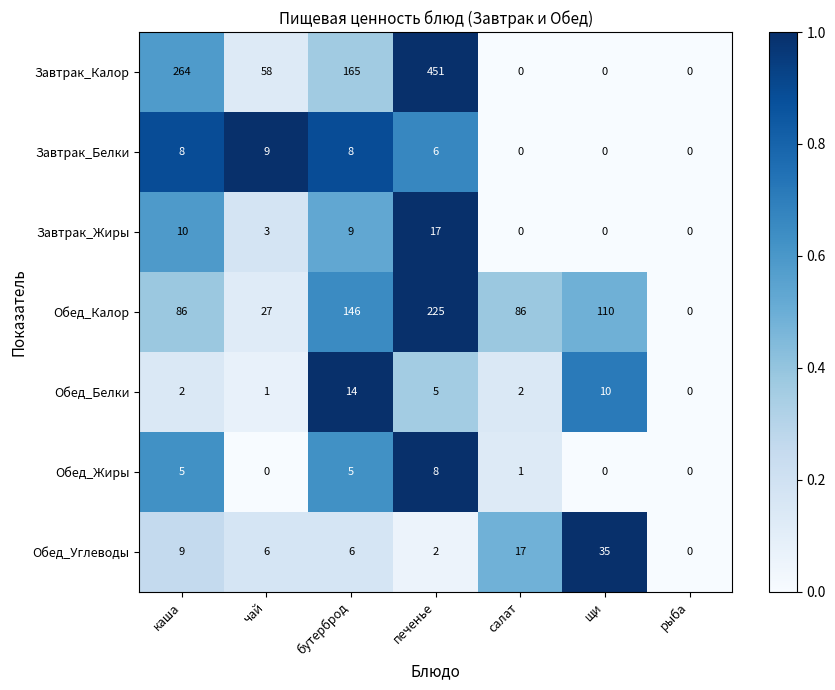

Read the Обед_Углеводы value at каша.

9